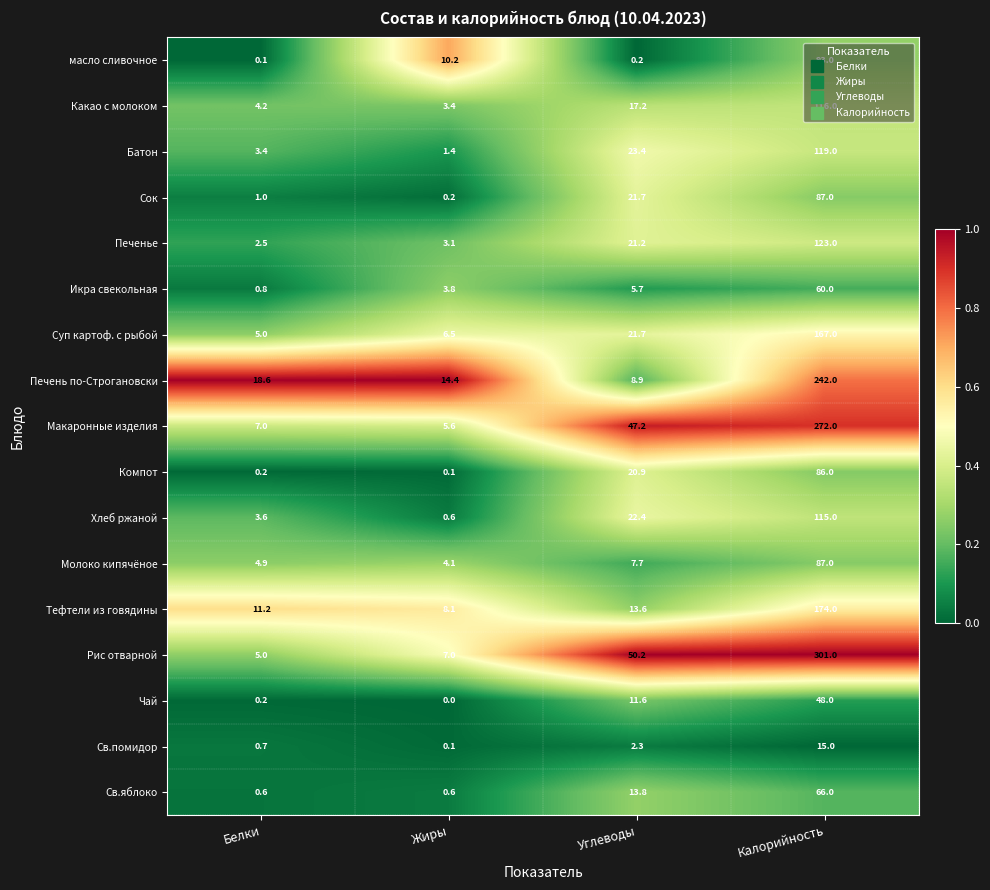

Which series has the largest range (max minus min)?

Рис отварной